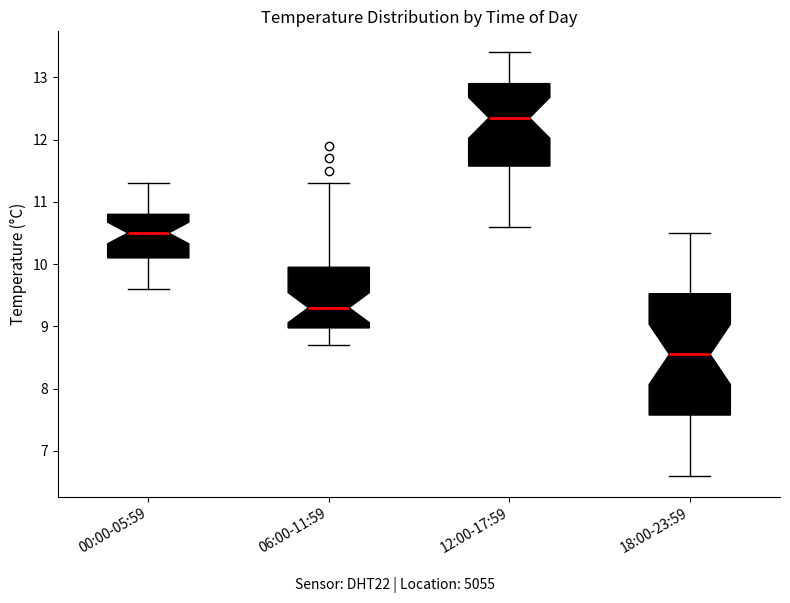

Reading left to right, transcribe this box plot: for each box, give where its median line is, the range the box spans, and where its two whiskers end, as read against the y-axis. The values are not printed on the chart, so give them approximately, as read against the axis.

00:00-05:59: median 10.5, box 10.1 to 10.8, whiskers 9.6 to 11.3
06:00-11:59: median 9.3, box 9.0 to 10.0, whiskers 8.7 to 11.3
12:00-17:59: median 12.4, box 11.6 to 12.9, whiskers 10.6 to 13.4
18:00-23:59: median 8.6, box 7.6 to 9.5, whiskers 6.6 to 10.5